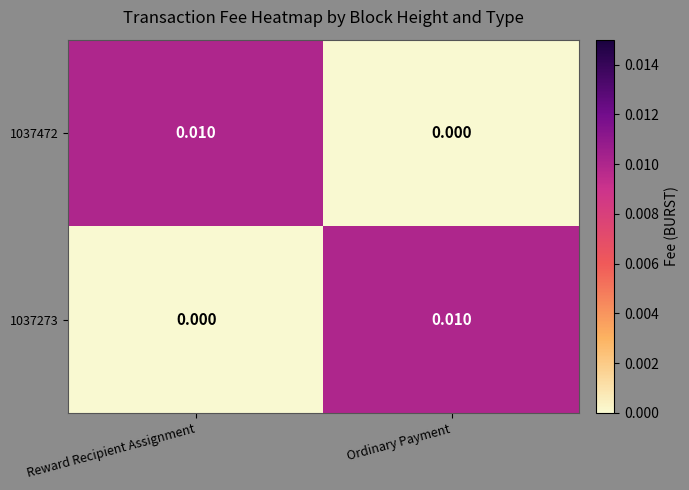

Is the value of 1037472 at Reward Recipient Assignment greater than the value of 1037273 at Reward Recipient Assignment?

Yes